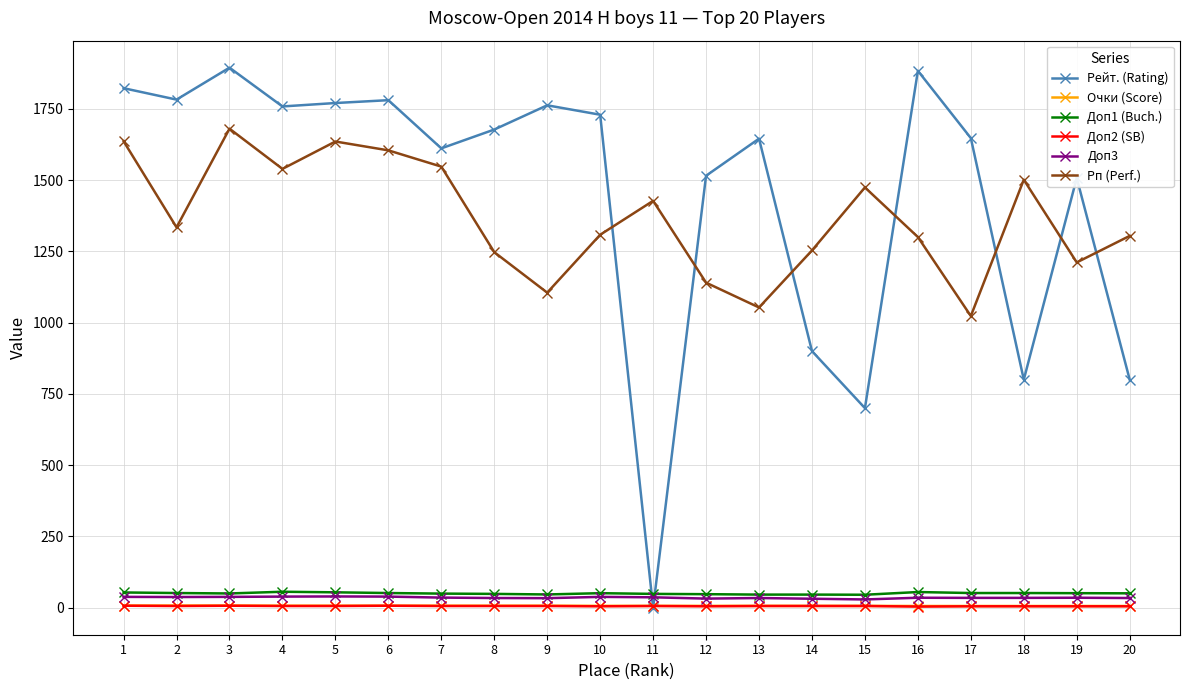

Does the chart display data point markers on the line(s)?

Yes